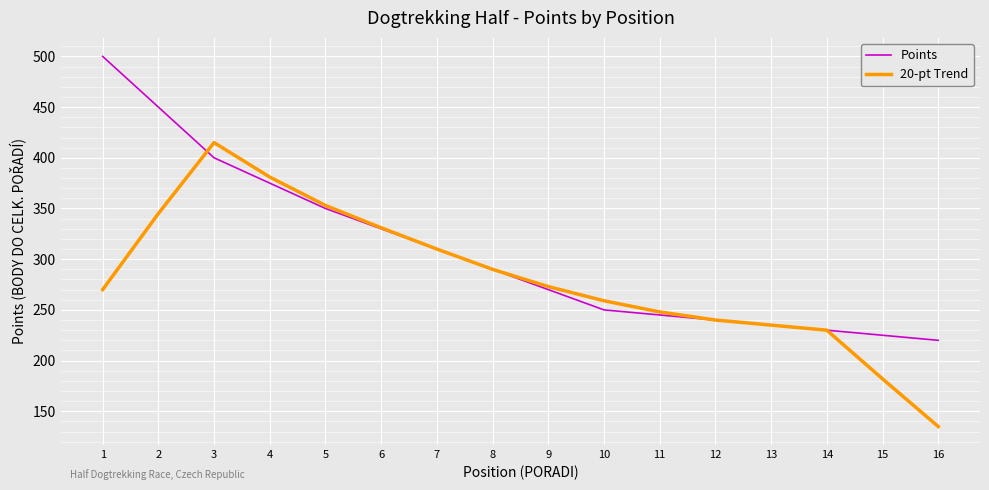

Between 6 and 16, which series saw the biggest shift?

20-pt Trend